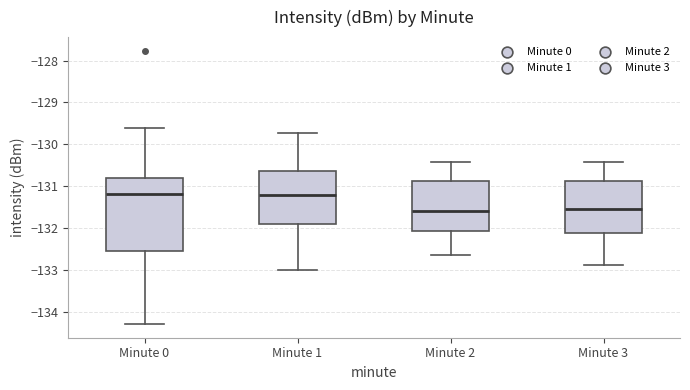

Reading left to right, read every box against the y-axis: the position of its median line, the range the box covers, and the ends of its whiskers. The values are not printed on the chart, so give them approximately, as read against the axis.

Minute 0: median -131.2, box -132.6 to -130.8, whiskers -134.3 to -129.6
Minute 1: median -131.2, box -131.9 to -130.6, whiskers -133.0 to -129.7
Minute 2: median -131.6, box -132.1 to -130.9, whiskers -132.7 to -130.4
Minute 3: median -131.5, box -132.1 to -130.9, whiskers -132.9 to -130.4